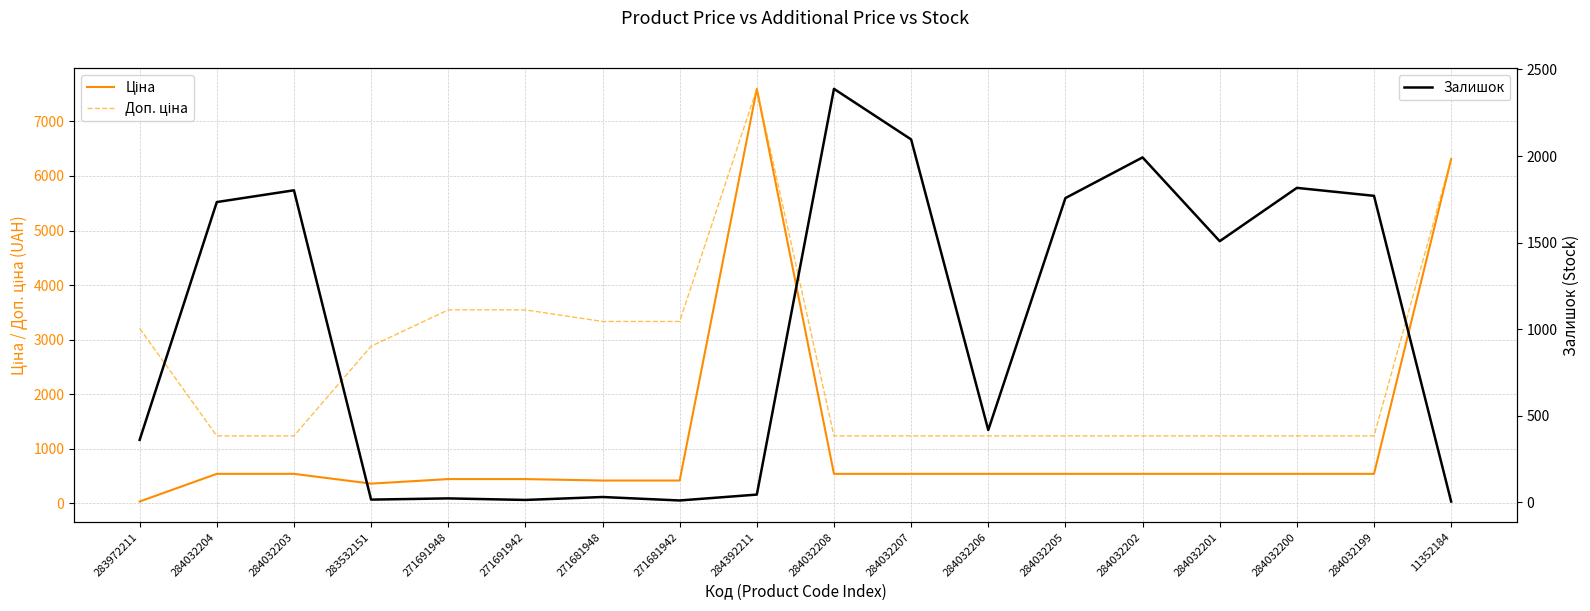

Which category has the highest value in the Залишок series?

284032208